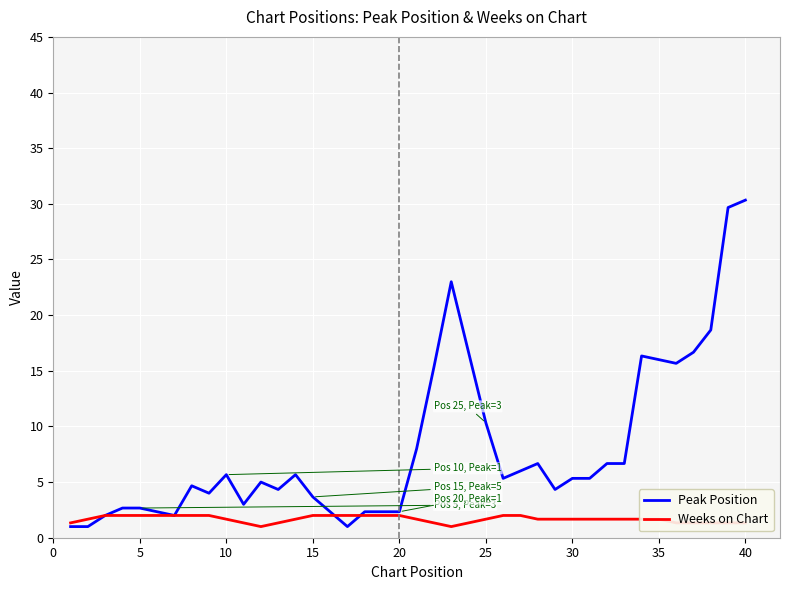

What is the maximum value shown in the chart?

30.3